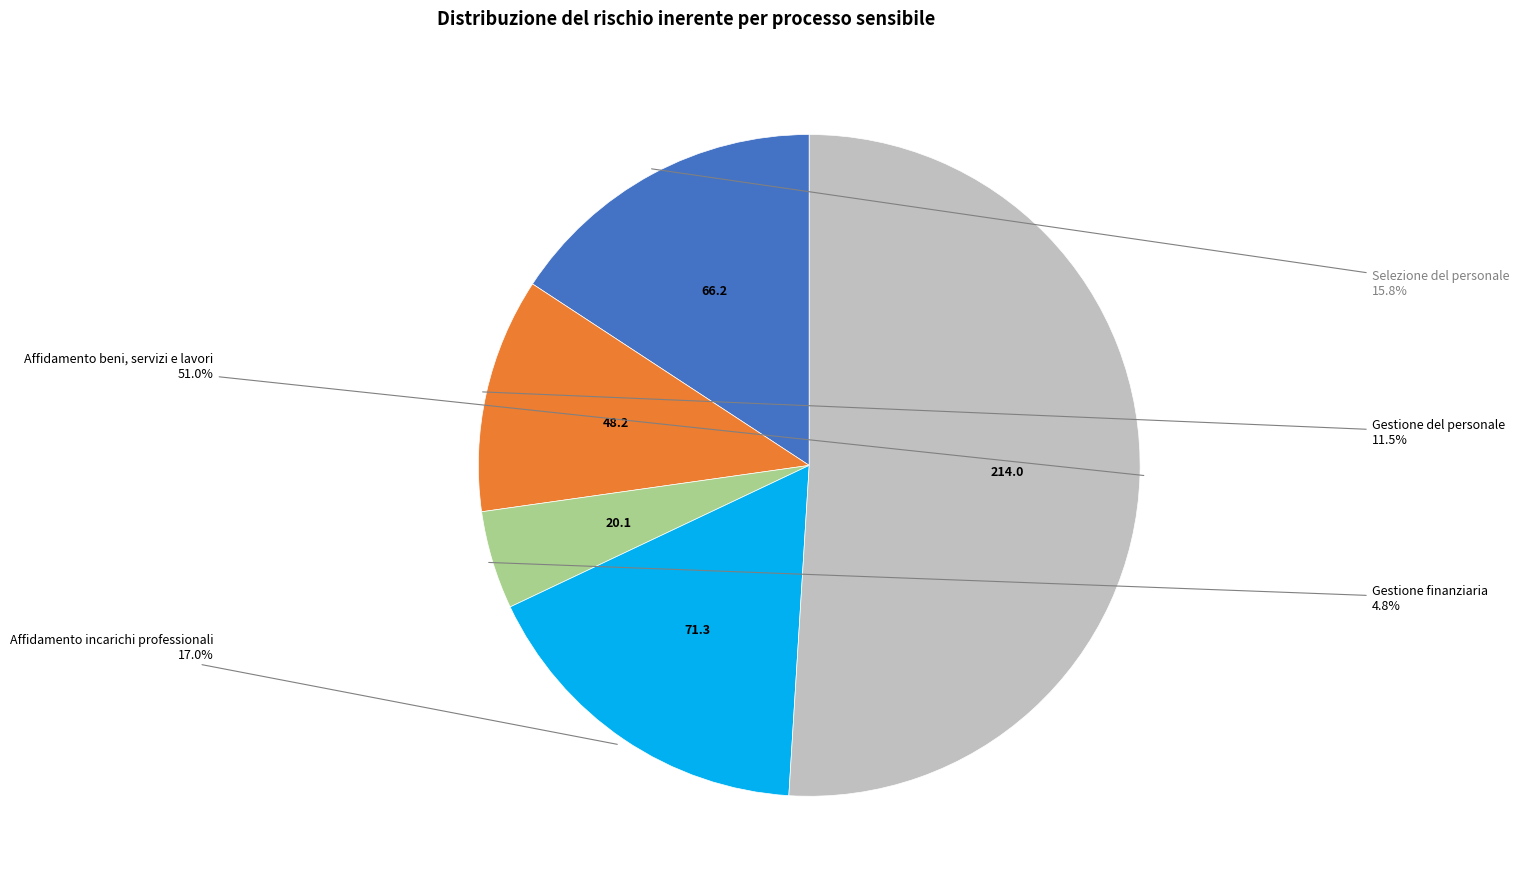

Is there a majority slice in this chart?

Yes